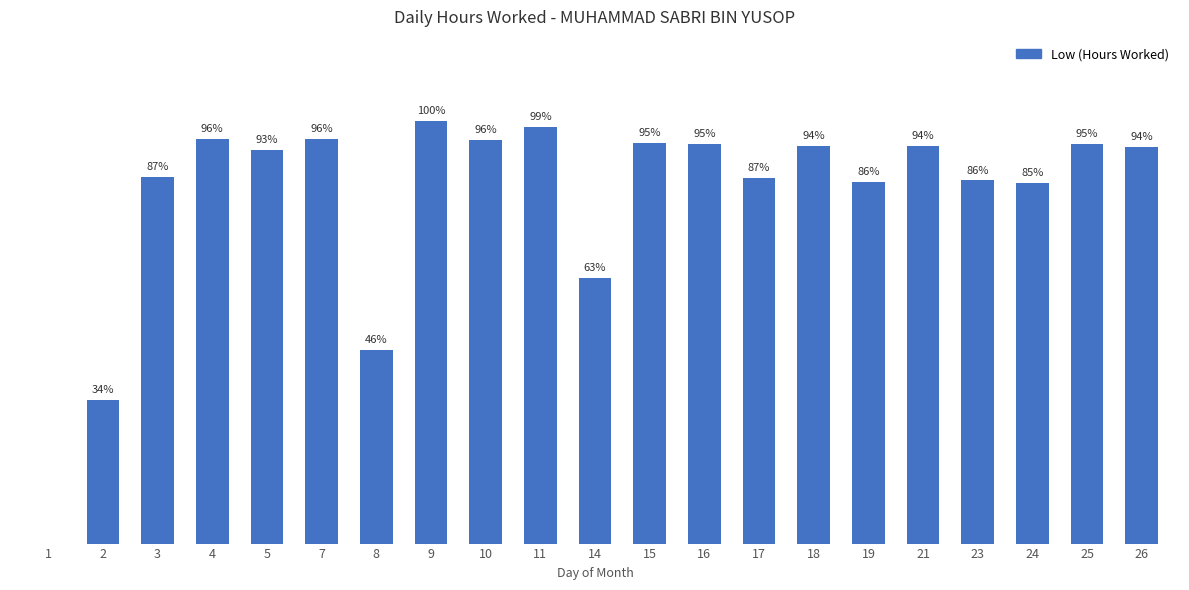

At which label is the value closest to 6?

8